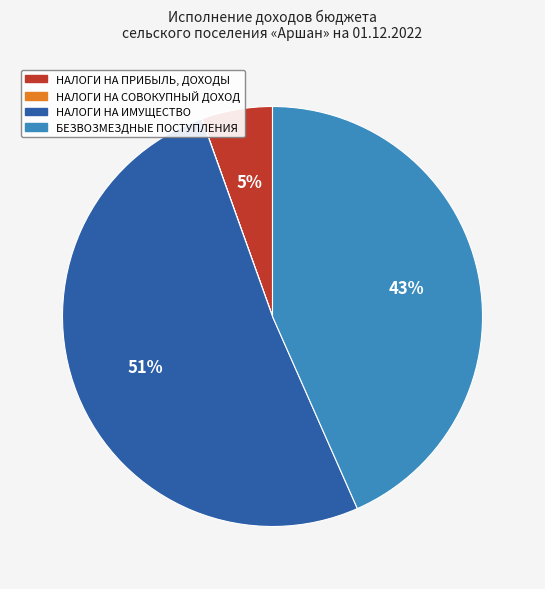

Which slice is the largest?

НАЛОГИ НА ИМУЩЕСТВО